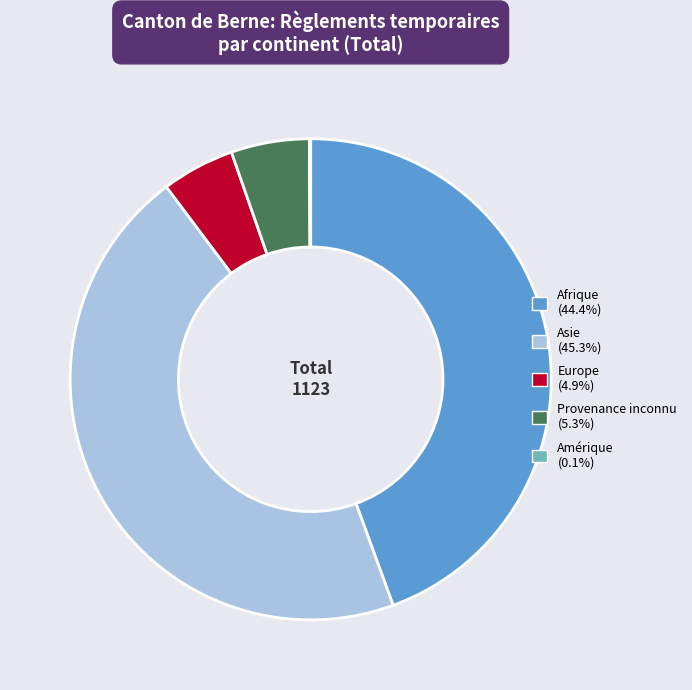

Is there a majority slice in this chart?

No